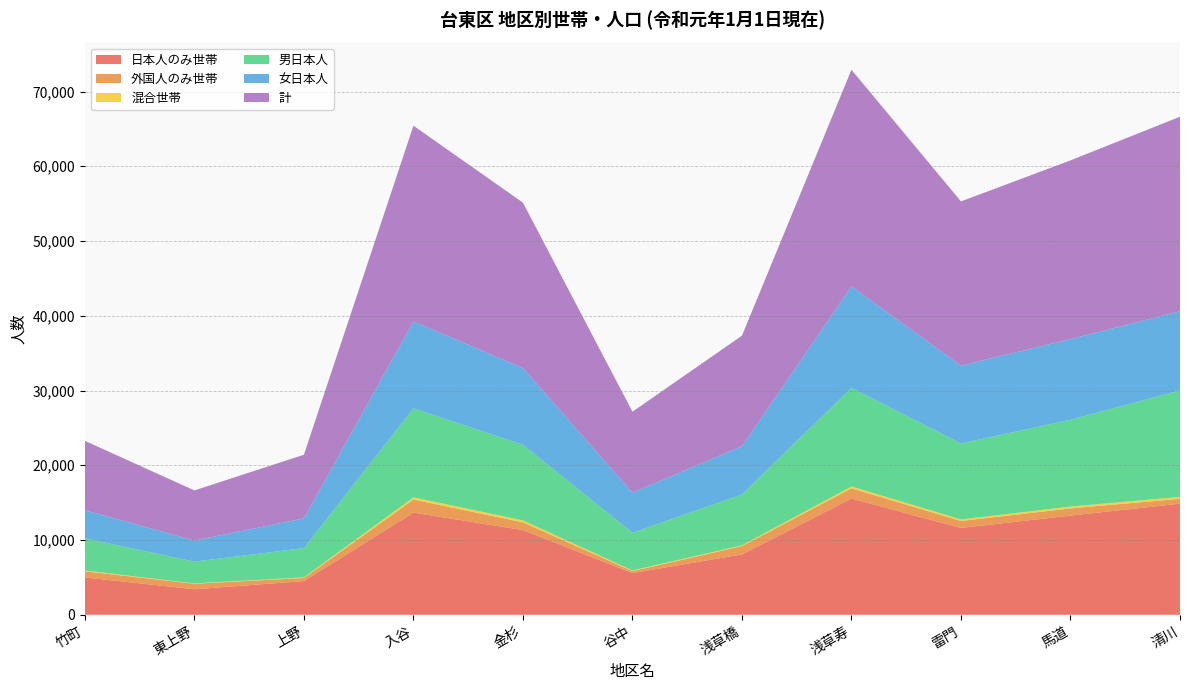

Reading left to right, extract all data points from this chart.

日本人のみ世帯: 竹町=4995	東上野=3416	上野=4508	入谷=13668	金杉=11336	谷中=5582	浅草橋=8081	浅草寿=15548	雷門=11619	馬道=13272	清川=14866
外国人のみ世帯: 竹町=823	東上野=735	上野=411	入谷=1747	金杉=1031	谷中=256	浅草橋=1108	浅草寿=1362	雷門=926	馬道=959	清川=647
混合世帯: 竹町=103	東上野=50	上野=91	入谷=293	金杉=259	谷中=95	浅草橋=105	浅草寿=252	雷門=213	馬道=244	清川=257
男日本人: 竹町=4308	東上野=2908	上野=3913	入谷=11905	金杉=10113	谷中=5044	浅草橋=6799	浅草寿=13200	雷門=10160	馬道=11614	清川=14249
女日本人: 竹町=3754	東上野=2825	上野=3970	入谷=11630	金杉=10274	谷中=5368	浅草橋=6461	浅草寿=13573	雷門=10409	馬道=10794	清川=10588
計: 竹町=9282	東上野=6703	上野=8519	入谷=26185	金杉=22120	谷中=10822	浅草橋=14785	浅草寿=28978	雷門=21972	馬道=23906	清川=26020